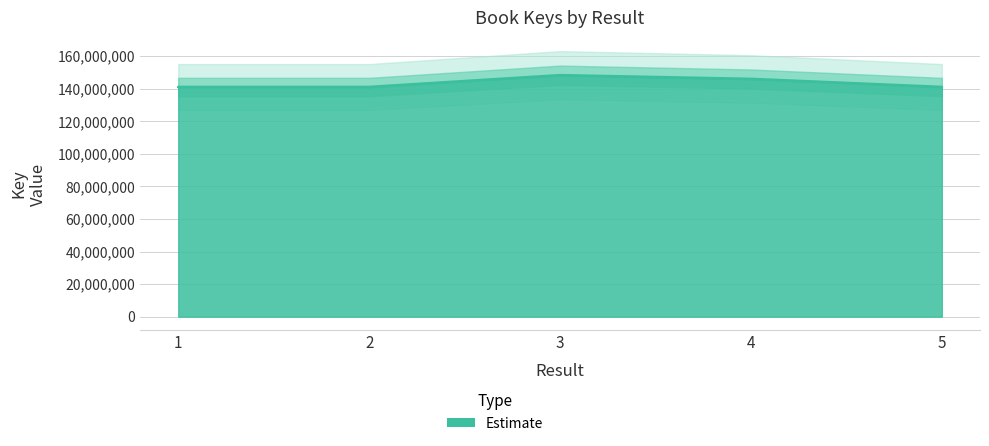

What is the average value?

143452892